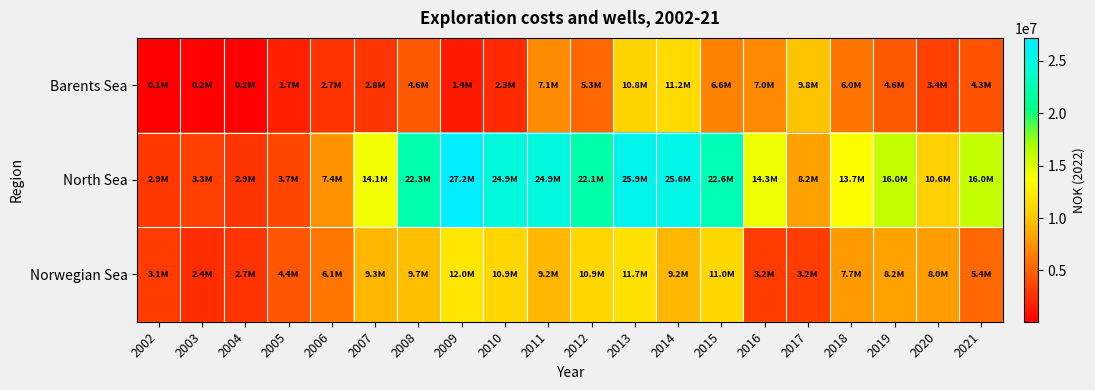

What is the difference between the highest and lowest values at 2015?

15967938.5